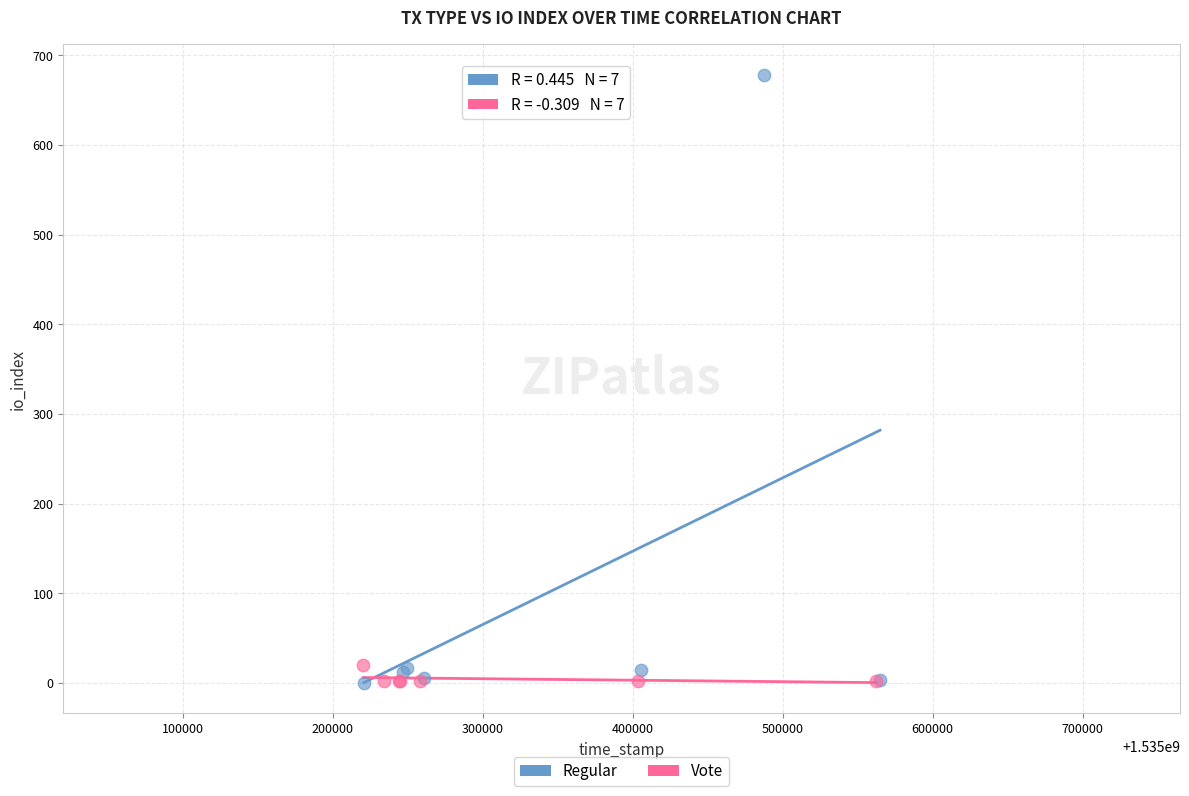

Which series contains the highest Y value?

Regular